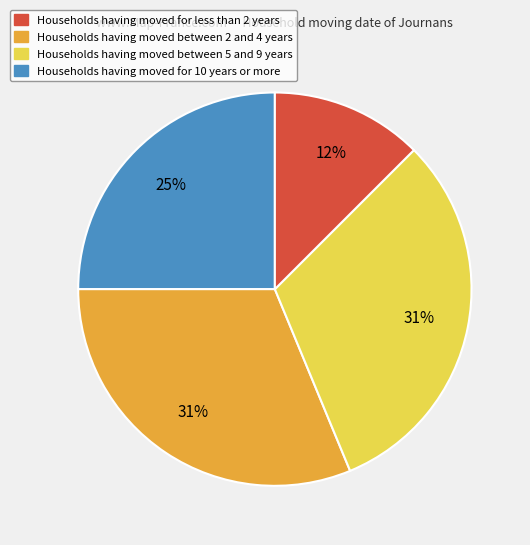

To the nearest percent, what is the difference between the Households having moved between 5 and 9 years and Households having moved for less than 2 years slice percentages?

6%